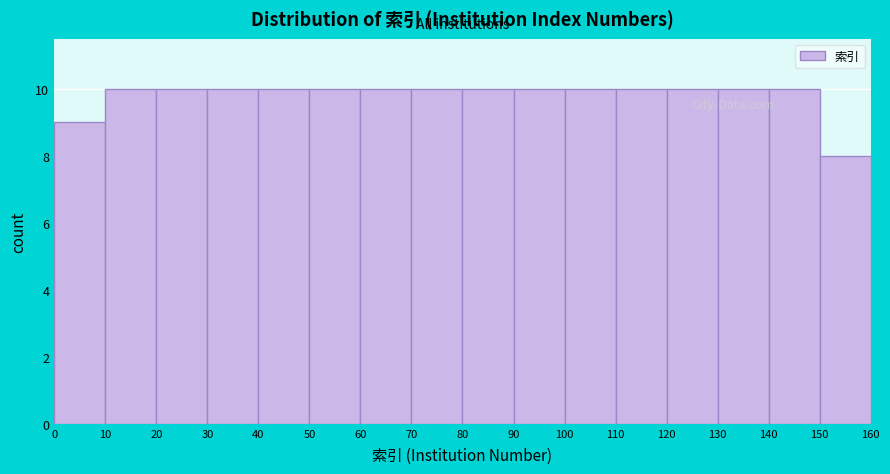

What is the height of the bar covering 140 to 150 on the x-axis? The values are not printed on the chart, so give them approximately, as read against the axis.

10